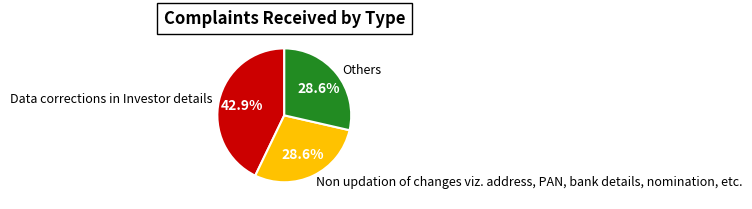

How many segments does this pie chart have?

3